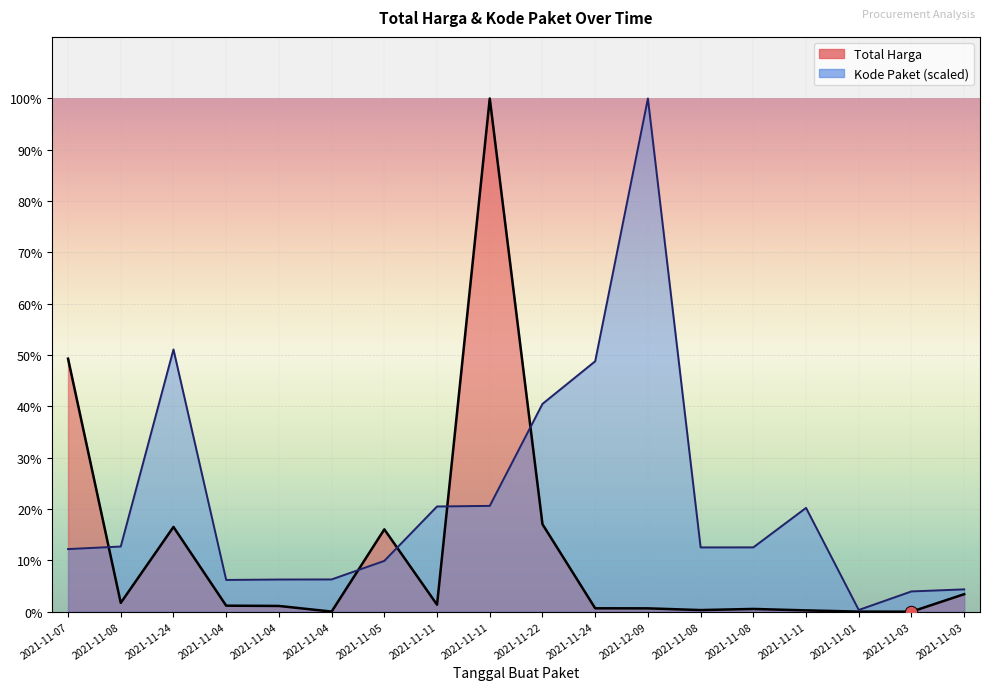

Which series contains the lowest Y value?

Total Harga